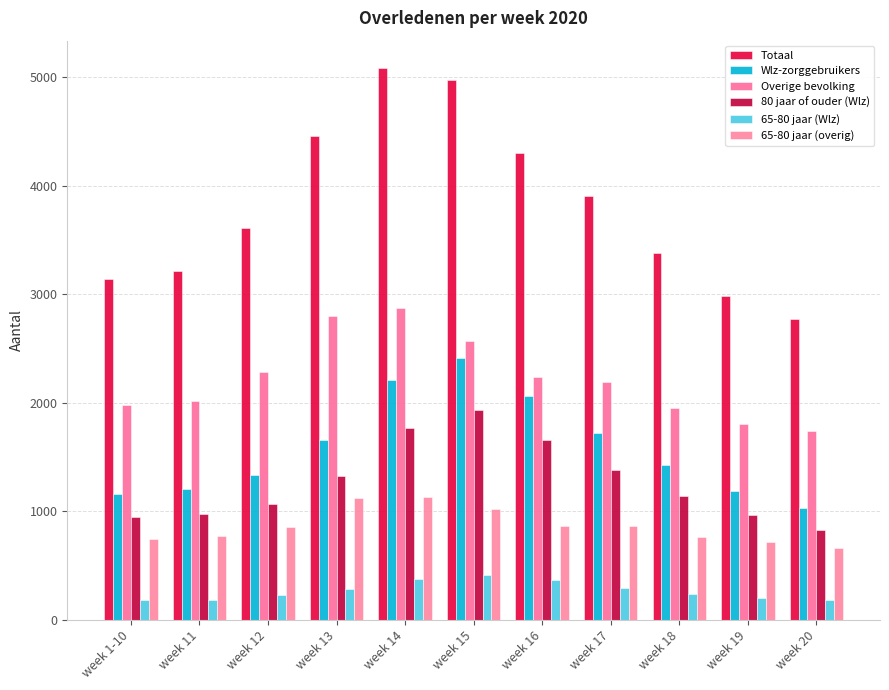

Which series has the widest spread of values?

Totaal